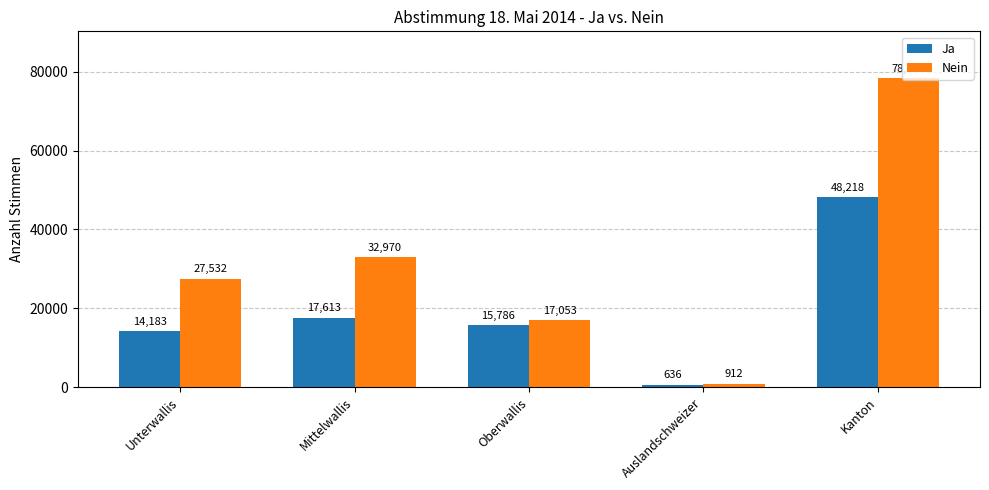

Which category has the lowest value across all series?

Auslandschweizer